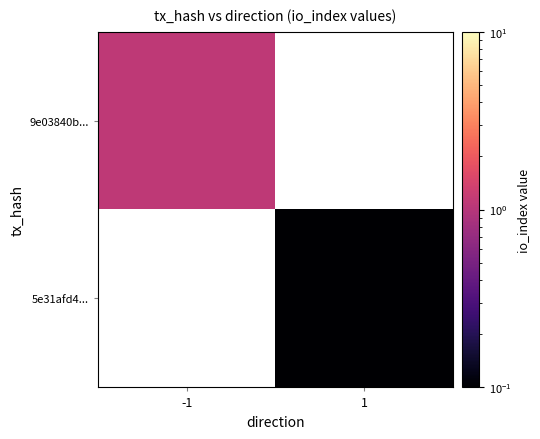

Which category has the highest value across all series?

-1